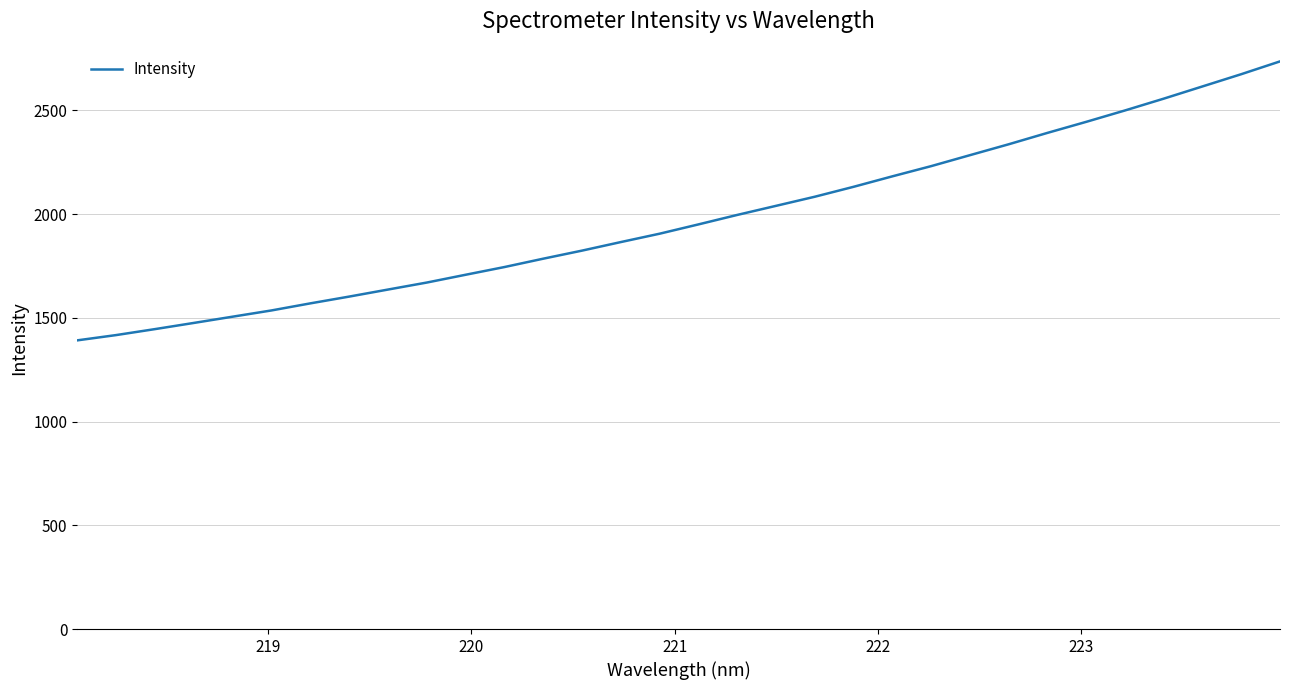

What is the difference between the maximum and minimum values?

1344.5